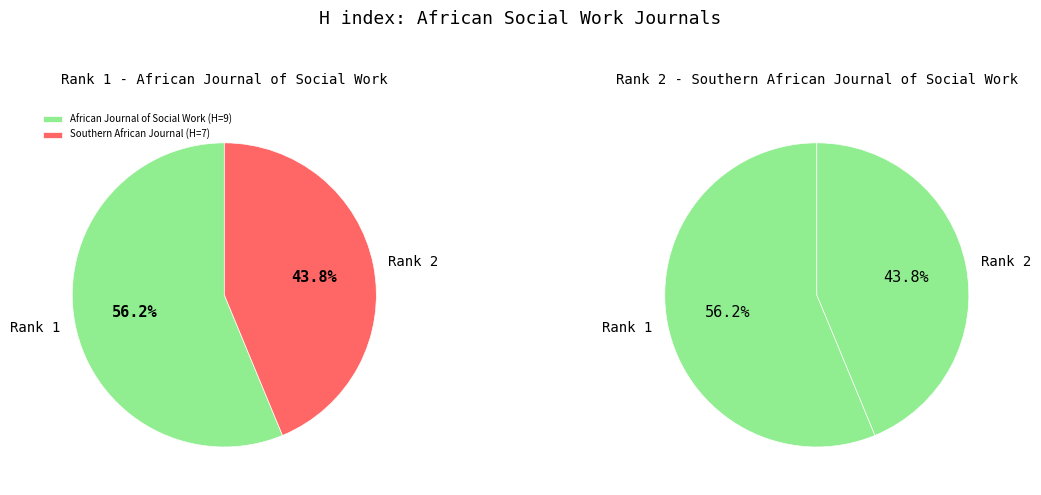

Which category has the smallest portion of the pie?

Southern African Journal of Social Work